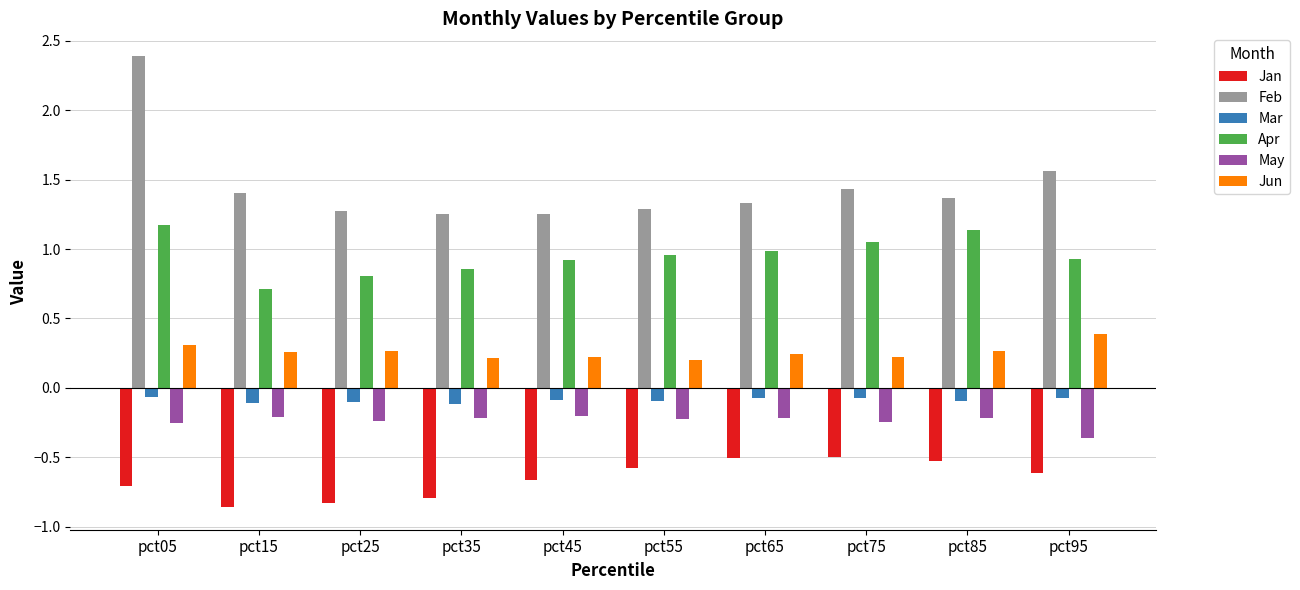

Is it true that May equals -0.2 at pct75?

True